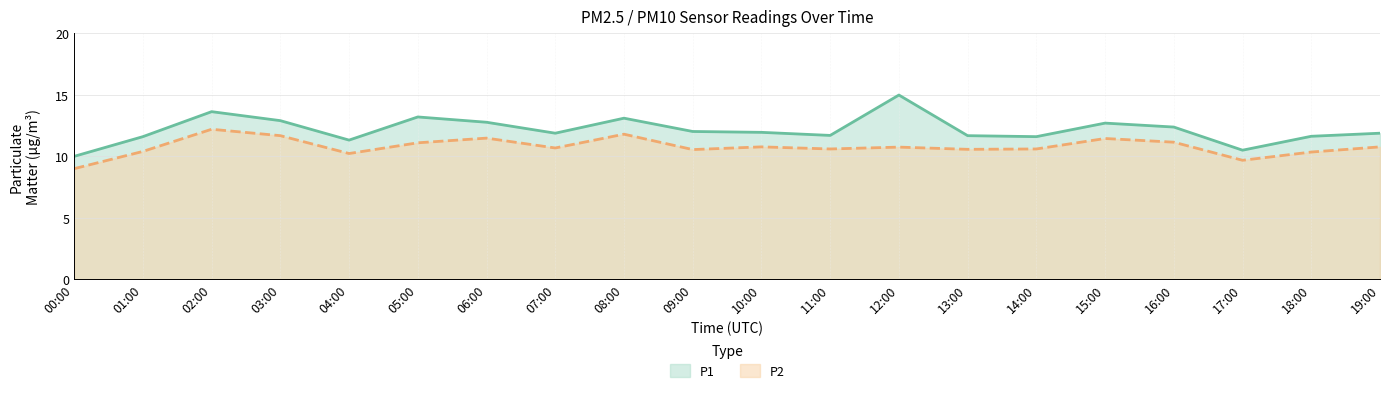

What position from the left is 09:00?

10